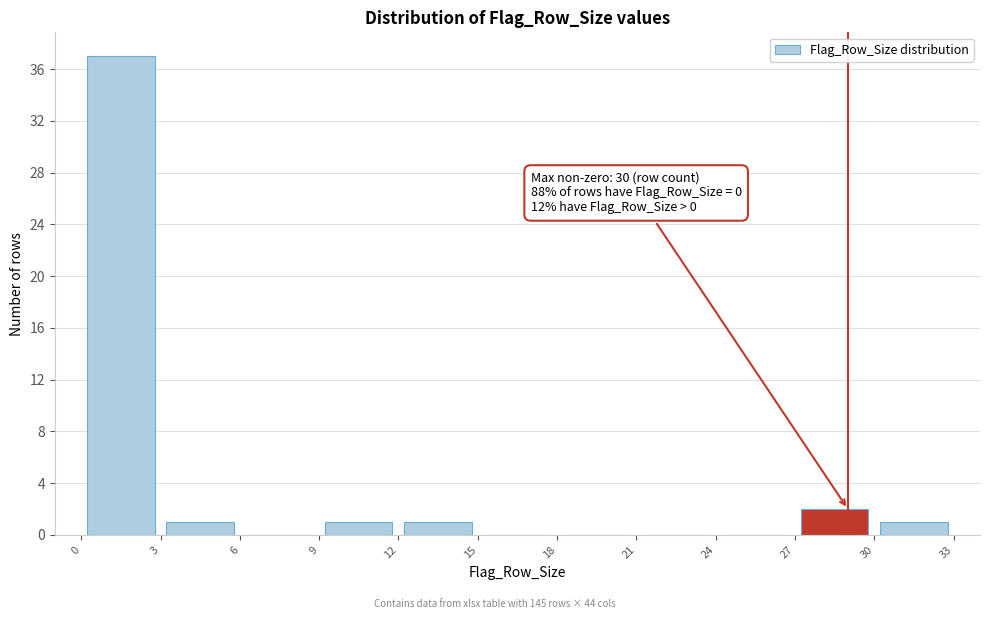

Which range on the x-axis has the tallest bar?

0 to 3